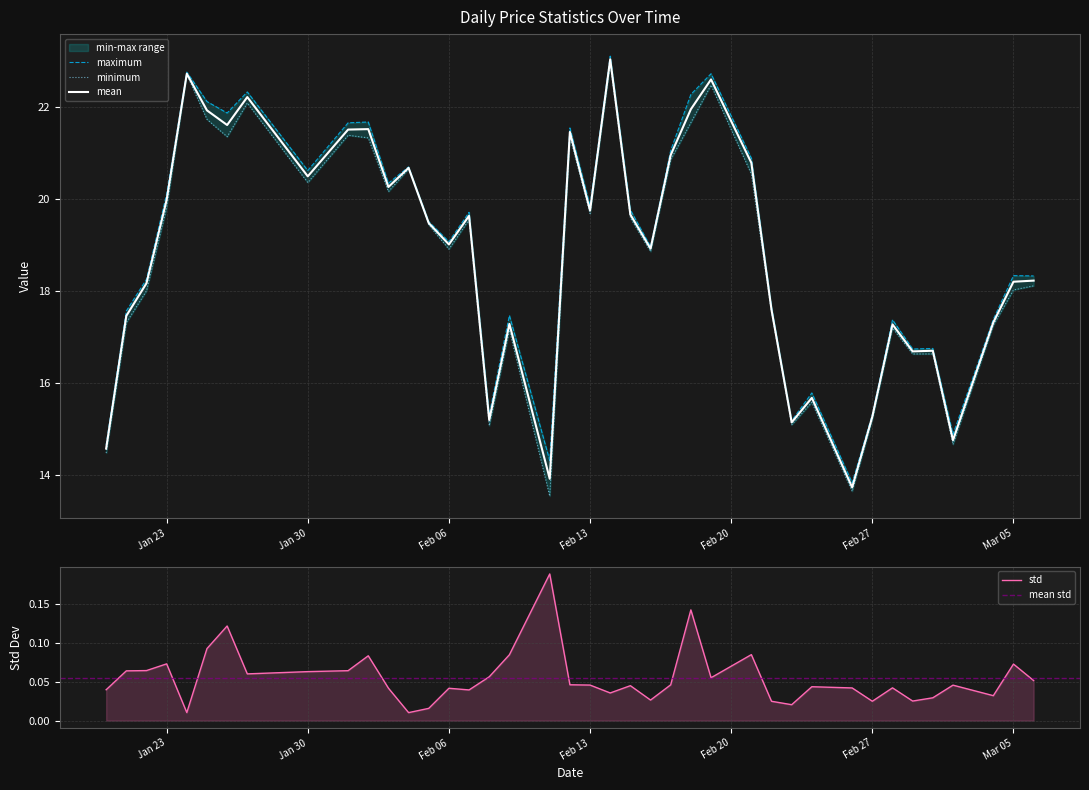

True or false: minimum and maximum cross at least once.

False